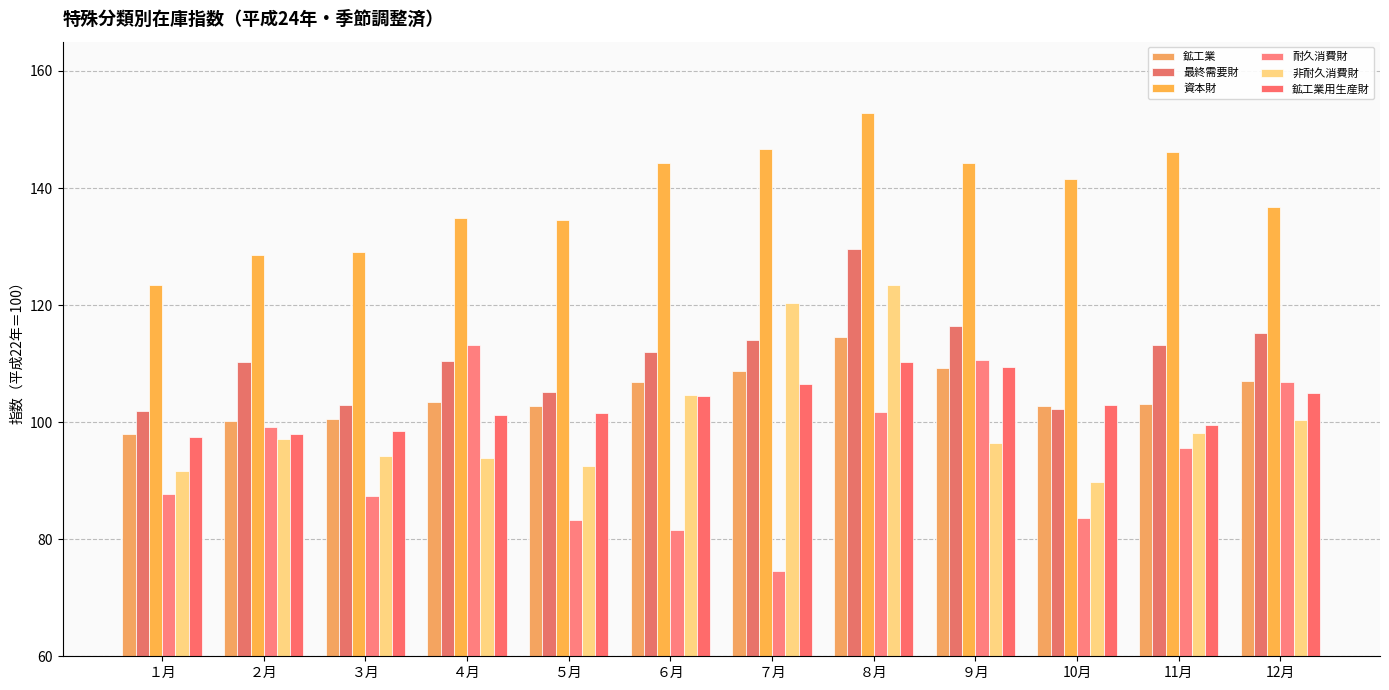

List the labels in order of 資本財 value, largest first.

８月, ７月, 11月, ９月, ６月, 10月, 12月, ４月, ５月, ３月, ２月, １月